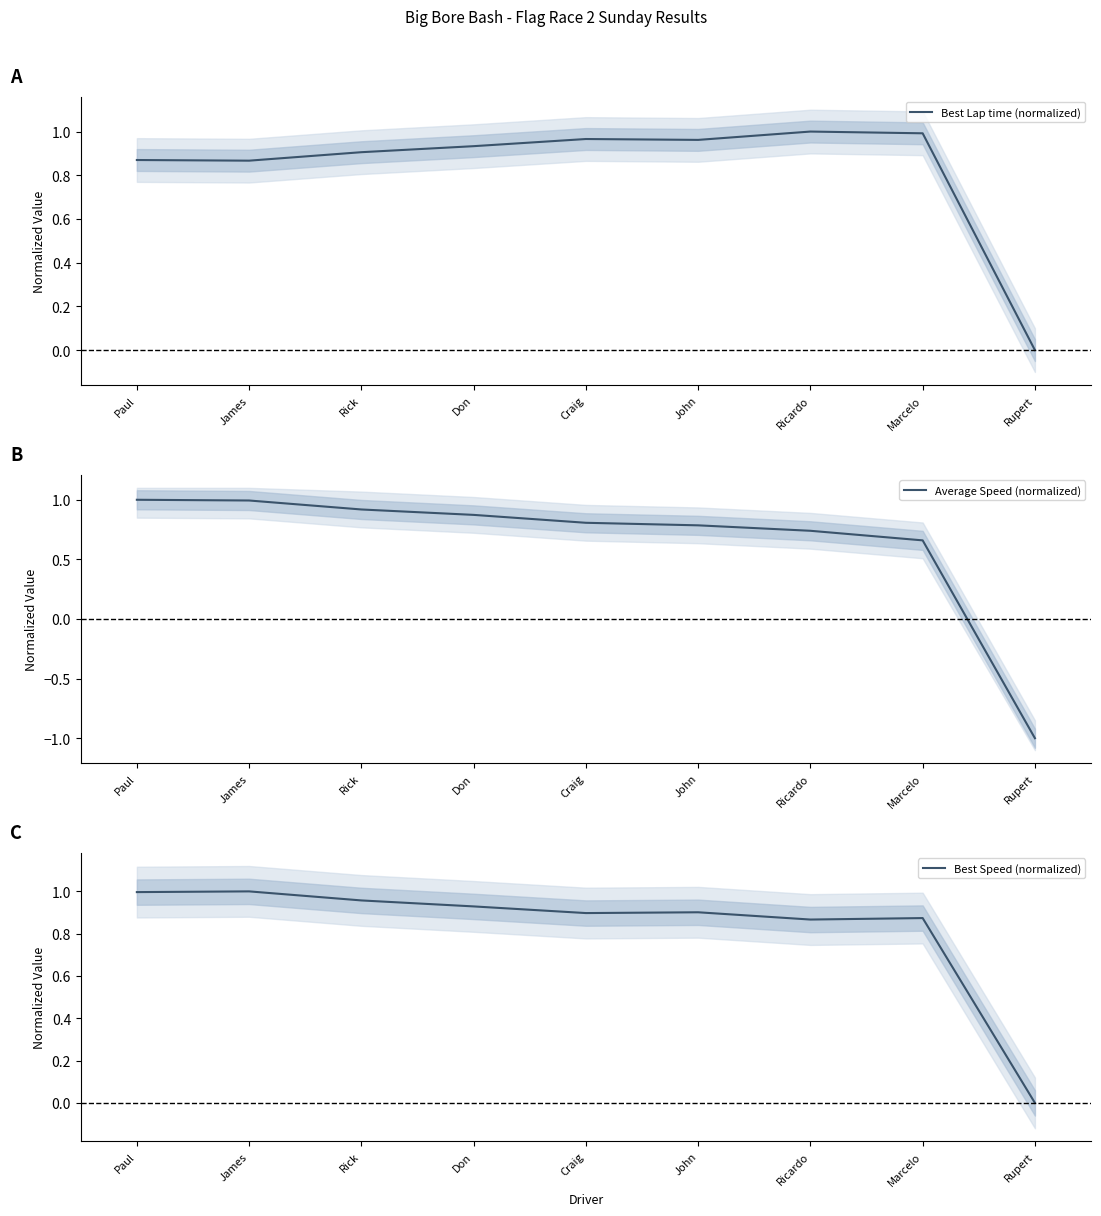

True or false: Best Lap time (normalized) has more than 1 points higher than both neighbors.

True